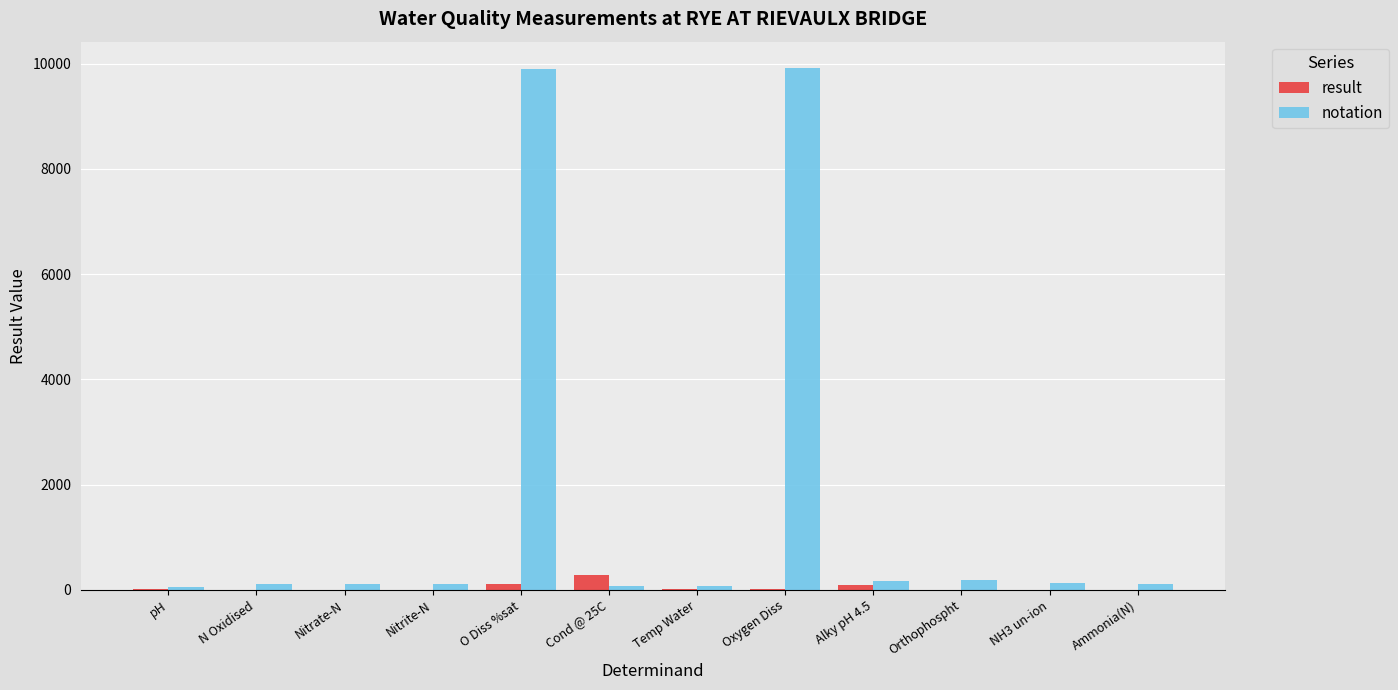

What is the sum of all result values?

502.8